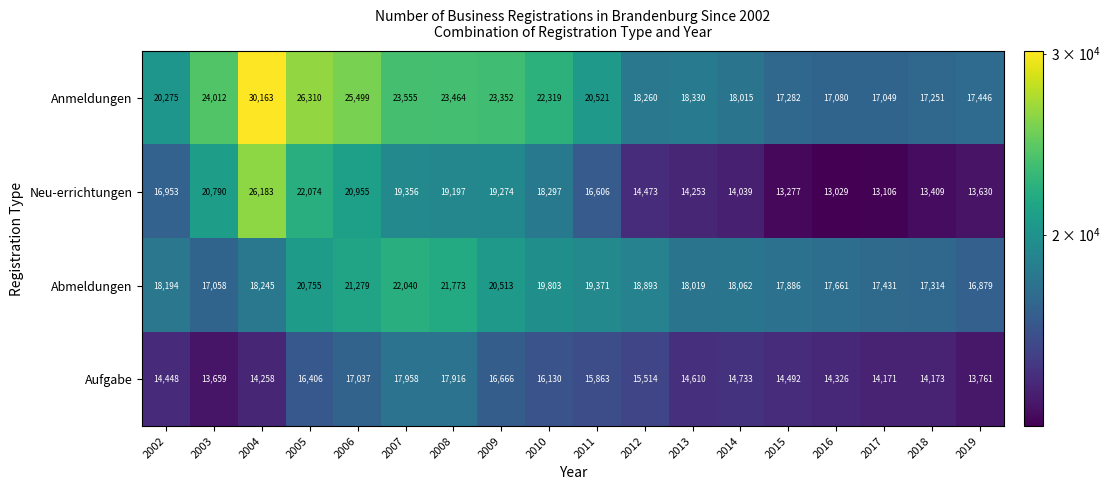

Rank the series at 2014 from highest to lowest value.

Abmeldungen, Anmeldungen, Aufgabe, Neu-errichtungen